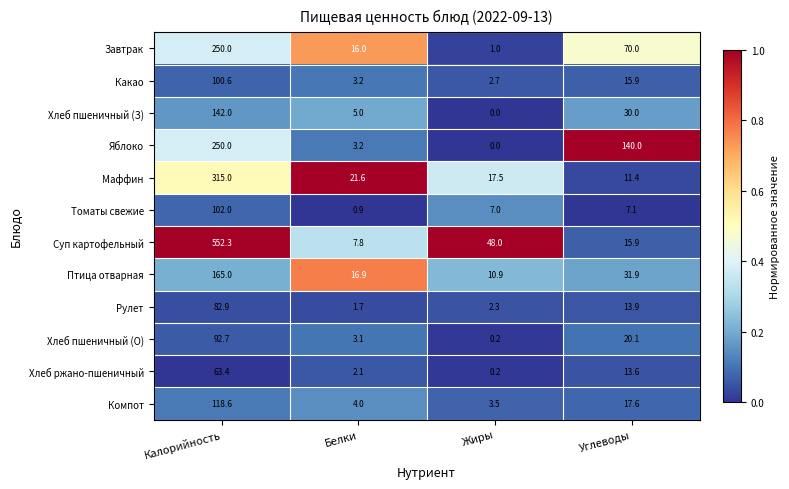

True or false: Завтрак has a value of 121.6 at Углеводы.

False